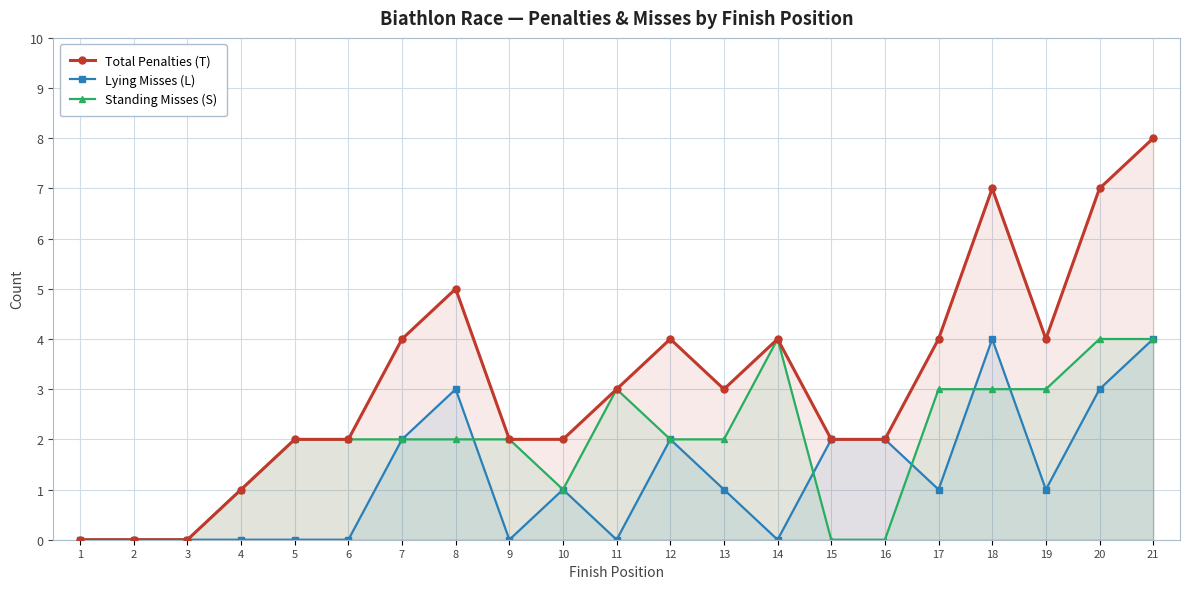

Is the value of Standing Misses (S) at 14 greater than the value of Total Penalties (T) at 18?

No